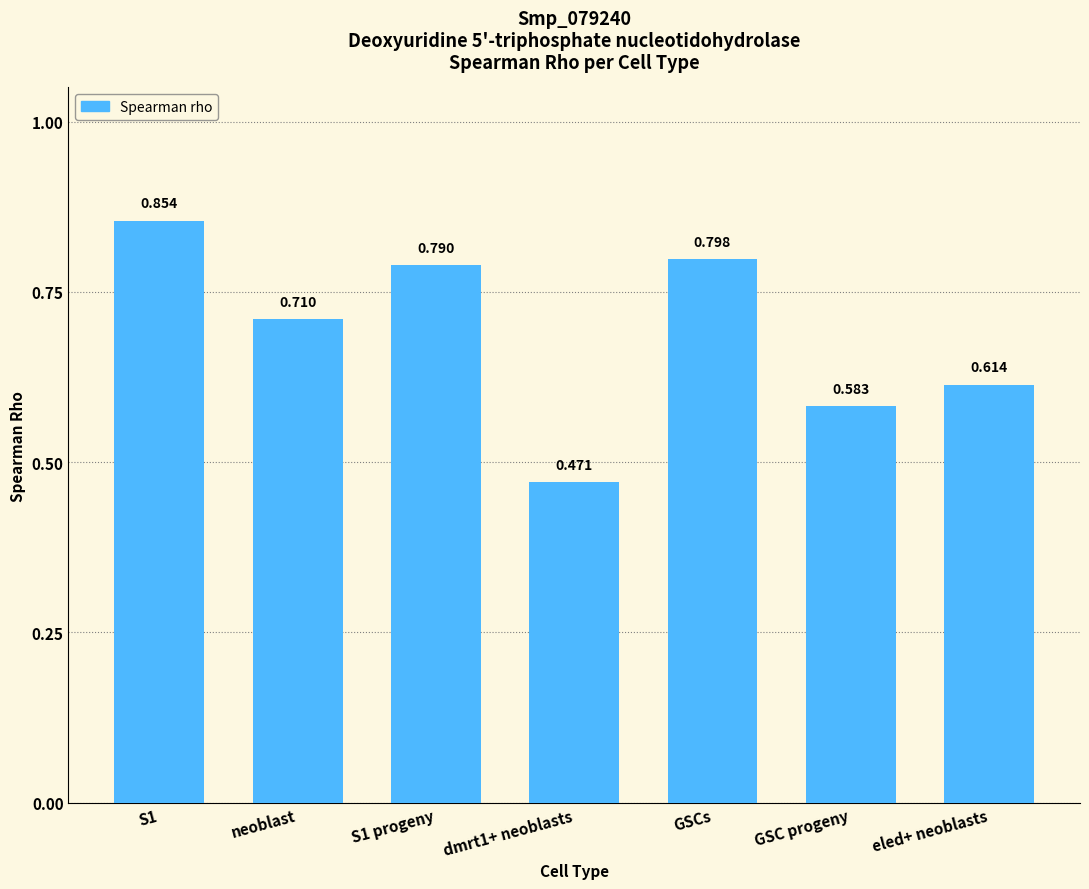

Rank the categories by value from highest to lowest.

S1, GSCs, S1 progeny, neoblast, eled+ neoblasts, GSC progeny, dmrt1+ neoblasts